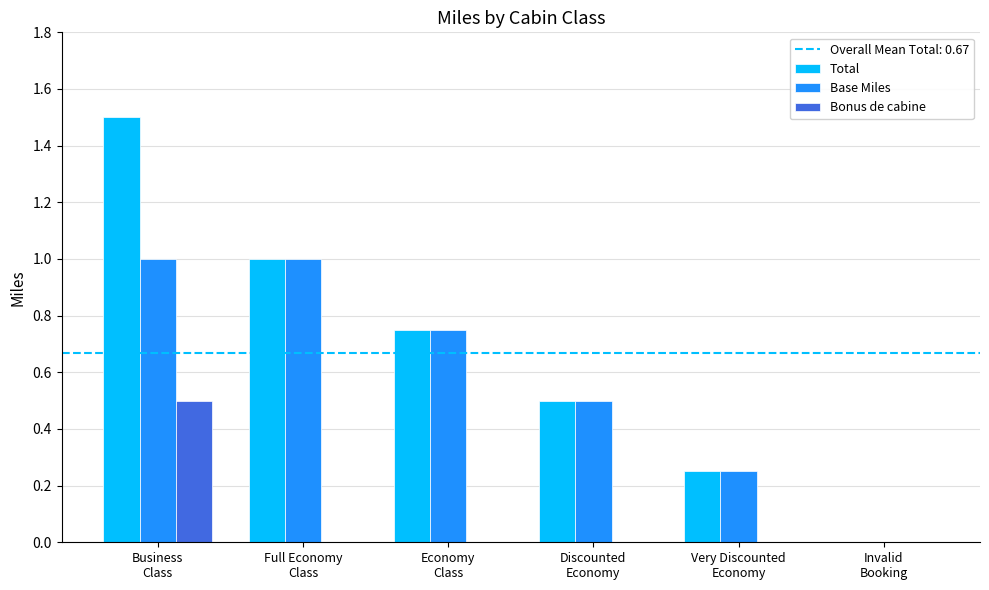

What is the sum of all Base Miles values?

3.5